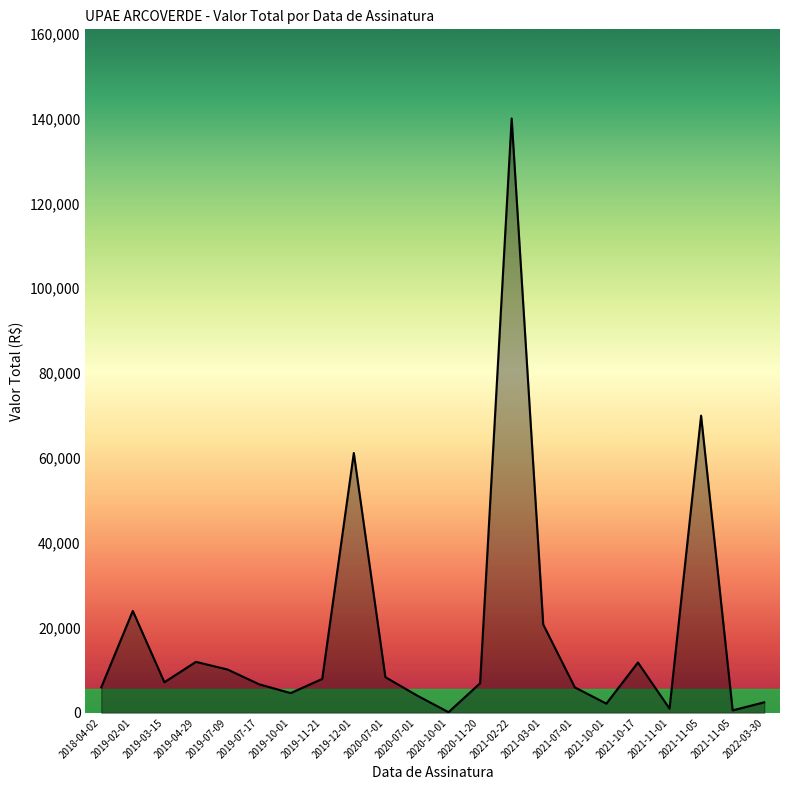

Which category has the highest value across all series?

2021-02-22